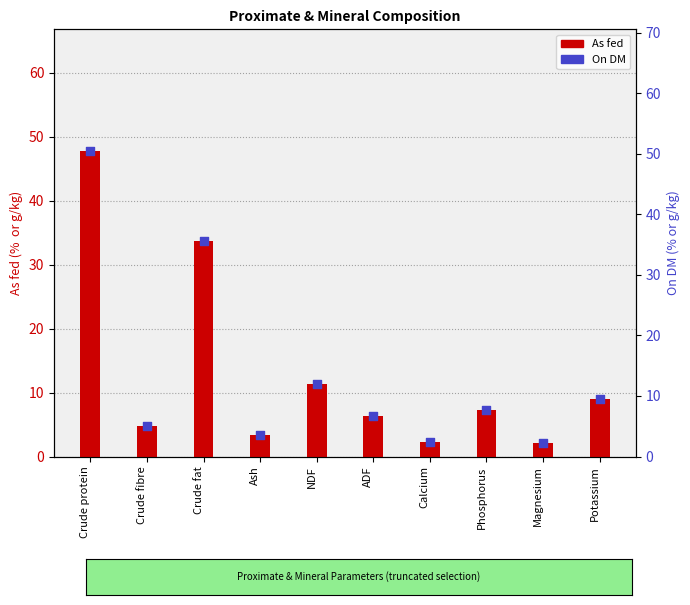

Which series contains the lowest Y value?

As fed